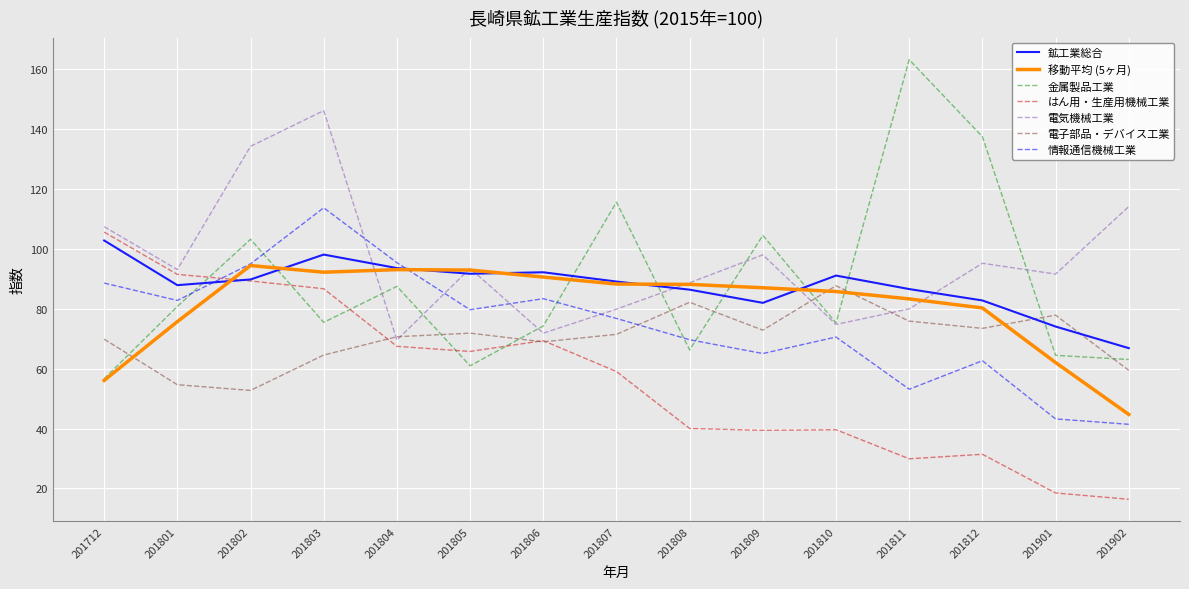

The 電気機械工業 series shows 107.3 at 201712. True or false?

True